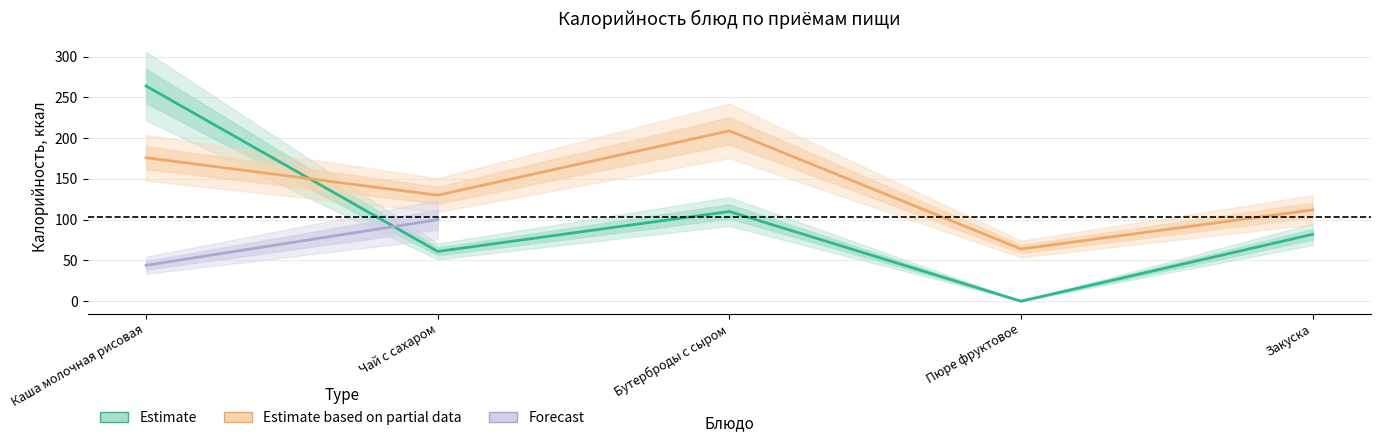

What are all the series names shown in the legend?

Estimate, Estimate based on partial data, Forecast